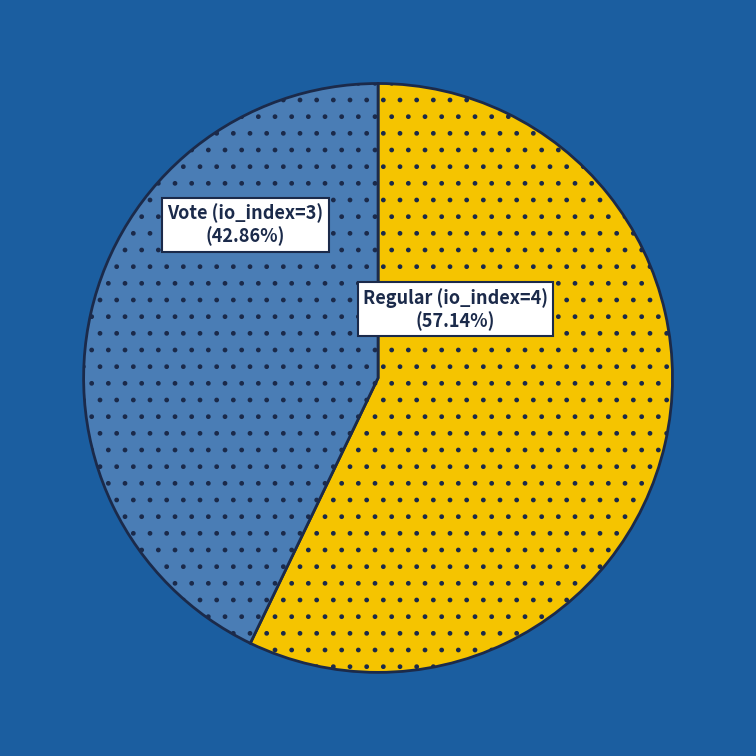

To the nearest percent, what is the difference between the largest and smallest slice percentages?

14%